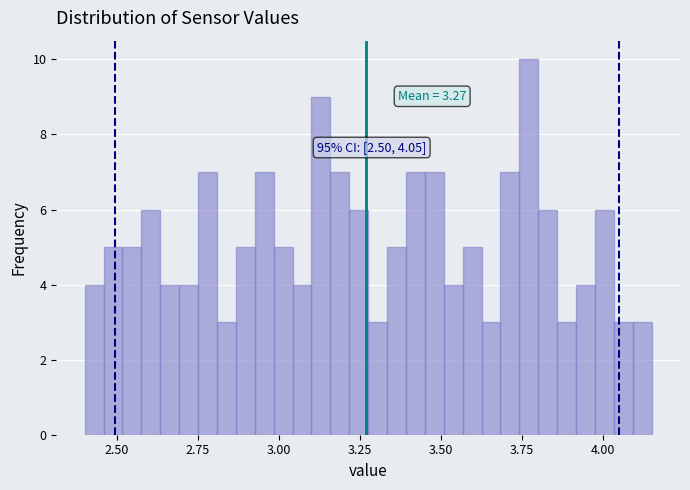

Read against the x-axis, roughly where is the centre of the tallest bar?

3.75